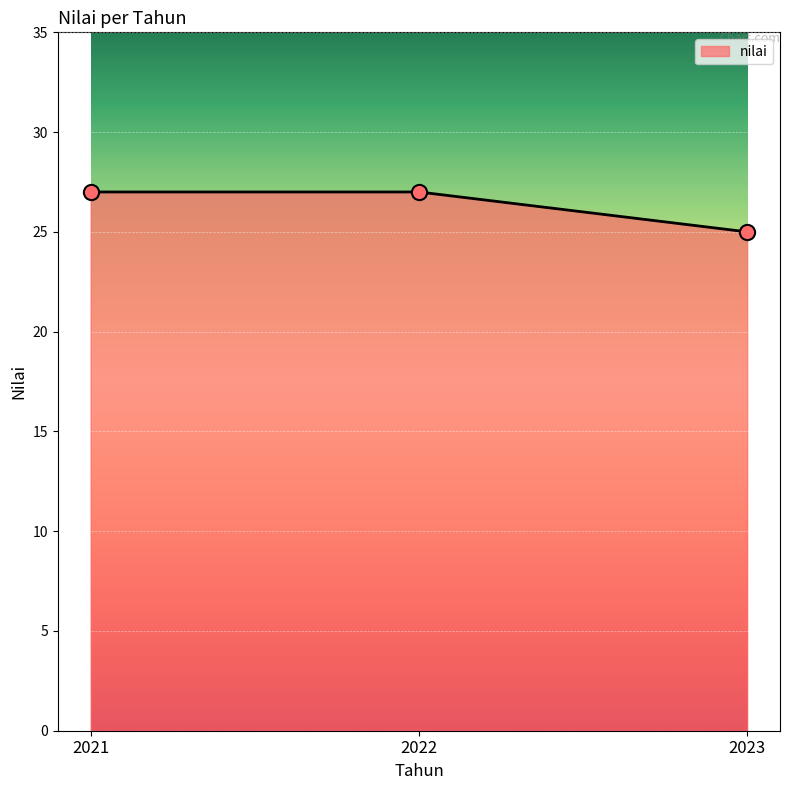

What is the ratio of the value at 2021 to the value at 2023?

1.1